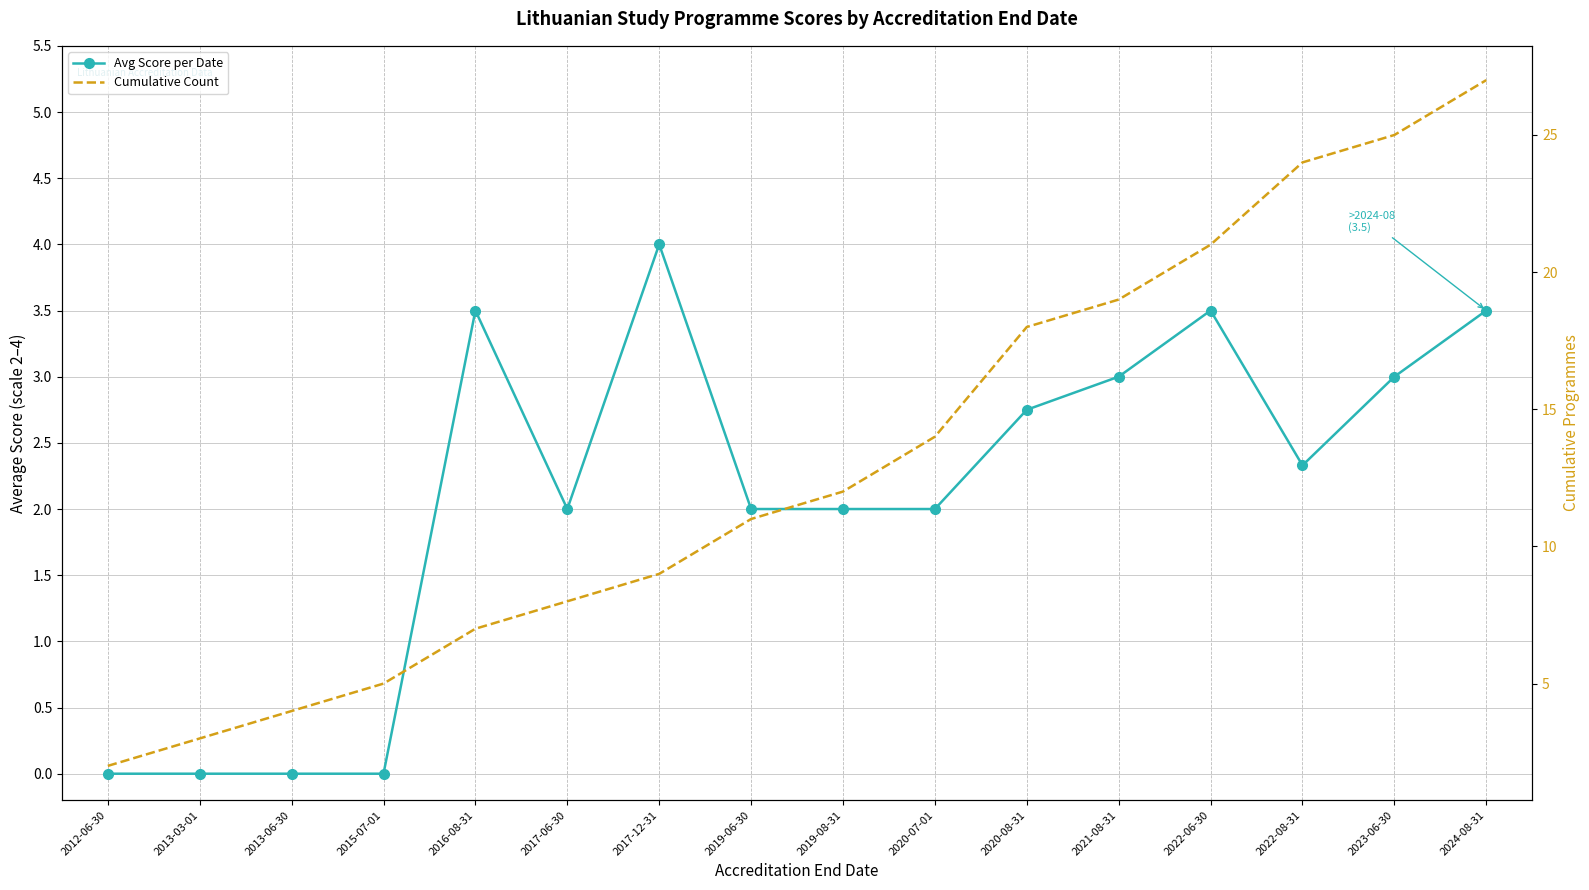

Reading left to right, what are all the values shown in this chart?

Avg Score per Date: 2012-06-30=0.0	2013-03-01=0.0	2013-06-30=0.0	2015-07-01=0.0	2016-08-31=3.5	2017-06-30=2.0	2017-12-31=4.0	2019-06-30=2.0	2019-08-31=2.0	2020-07-01=2.0	2020-08-31=2.8	2021-08-31=3.0	2022-06-30=3.5	2022-08-31=2.3	2023-06-30=3.0	2024-08-31=3.5
Cumulative Count: 2012-06-30=2.0	2013-03-01=3.0	2013-06-30=4.0	2015-07-01=5.0	2016-08-31=7.0	2017-06-30=8.0	2017-12-31=9.0	2019-06-30=11.0	2019-08-31=12.0	2020-07-01=14.0	2020-08-31=18.0	2021-08-31=19.0	2022-06-30=21.0	2022-08-31=24.0	2023-06-30=25.0	2024-08-31=27.0